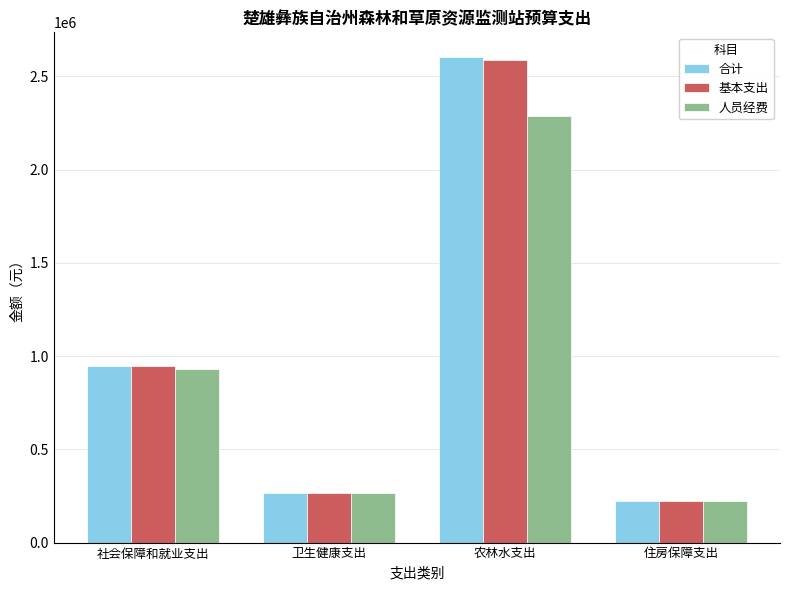

Is the value of 基本支出 at 社会保障和就业支出 greater than the value of 合计 at 卫生健康支出?

Yes